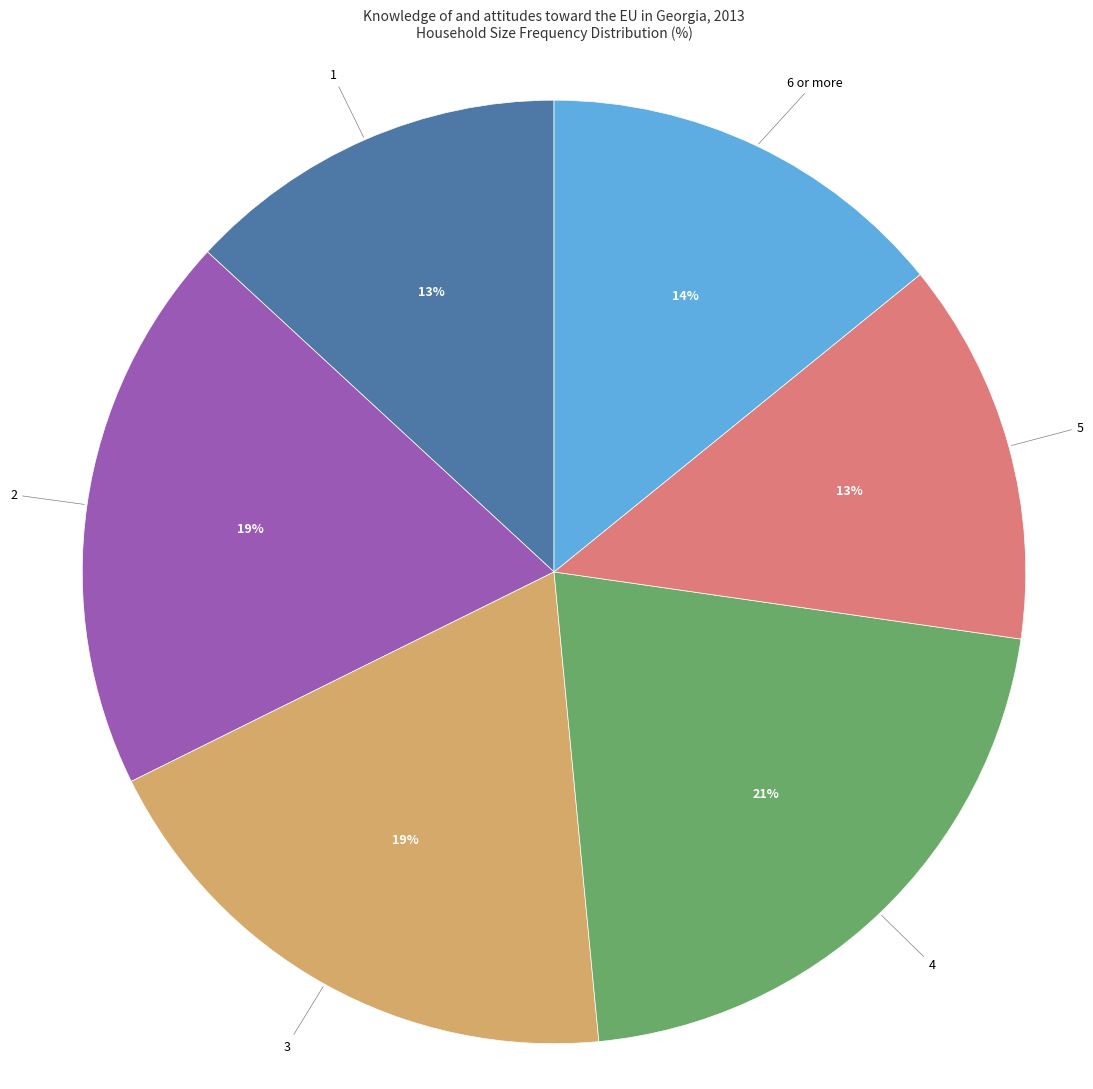

Is there a majority slice in this chart?

No